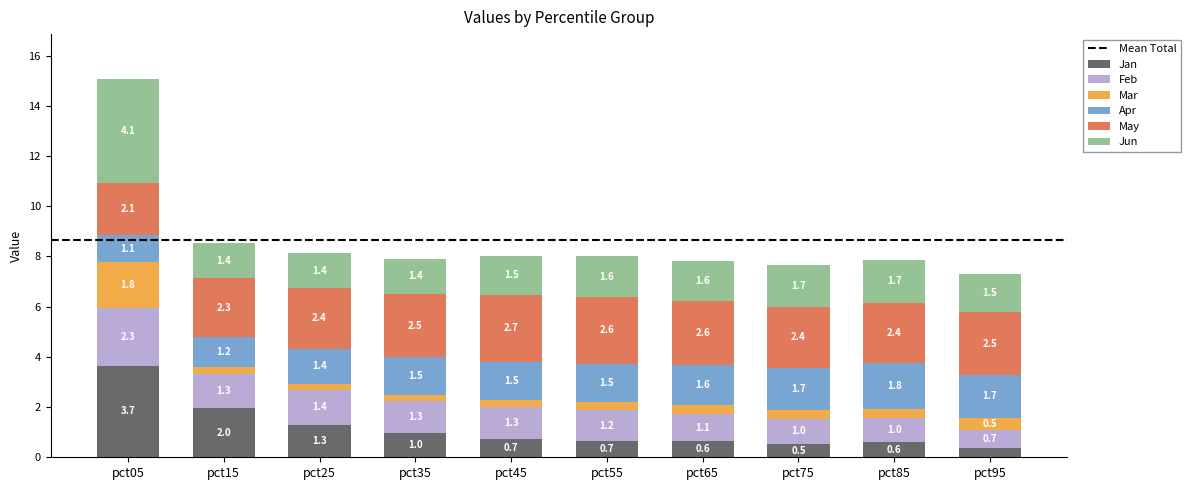

What is the sum of the Jan values at pct35 and pct85?

1.6